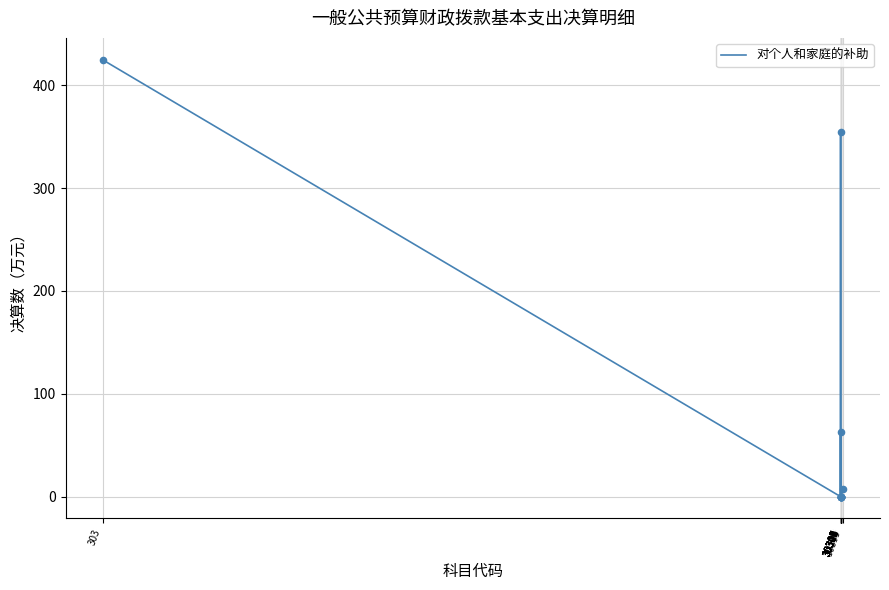

What is the difference between the maximum and minimum values?

424.9